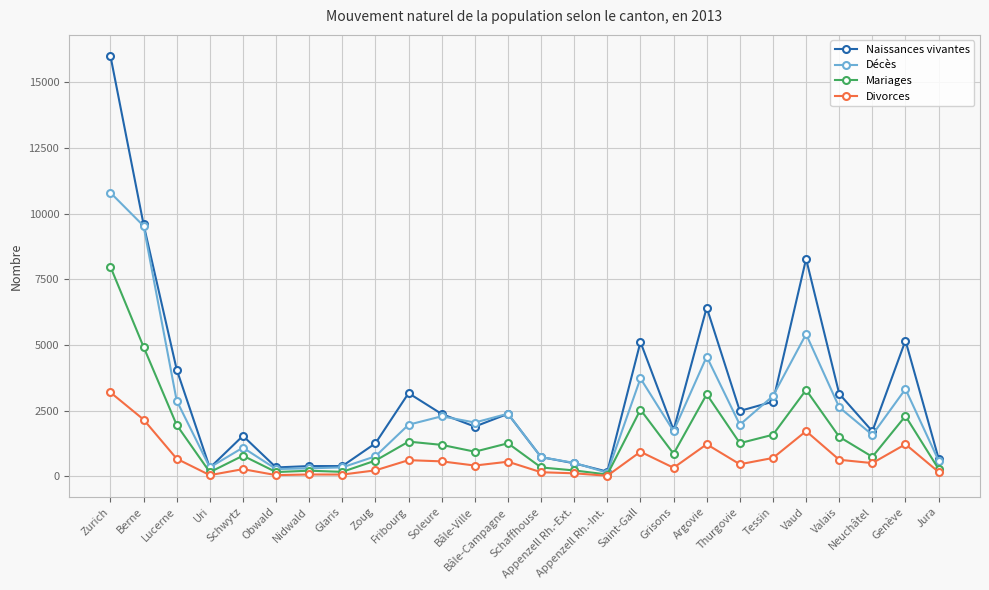

Rank the series at Genève from lowest to highest value.

Divorces, Mariages, Décès, Naissances vivantes